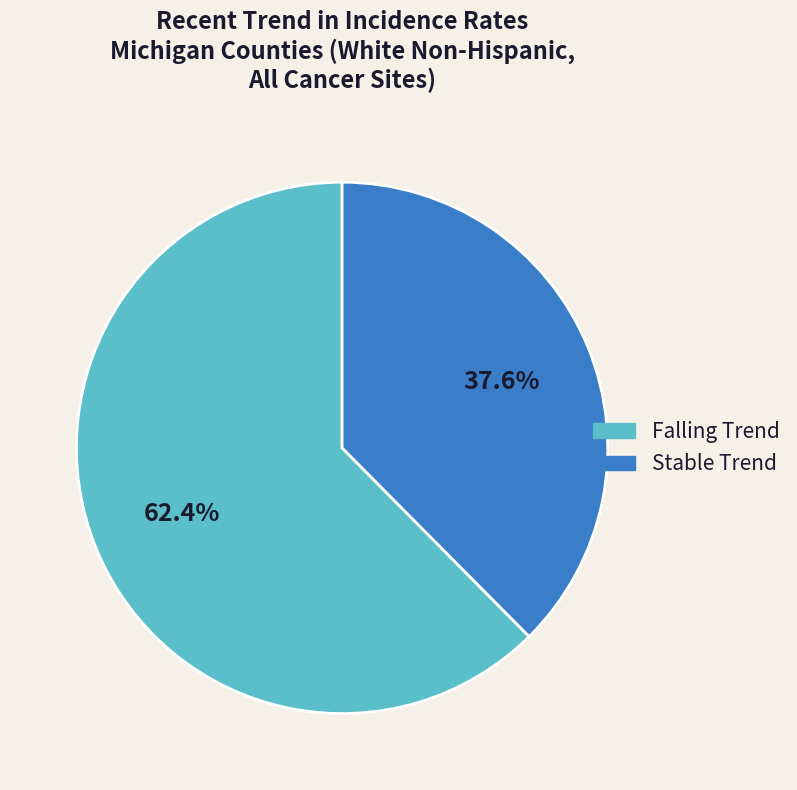

Does any single category account for the majority?

Yes